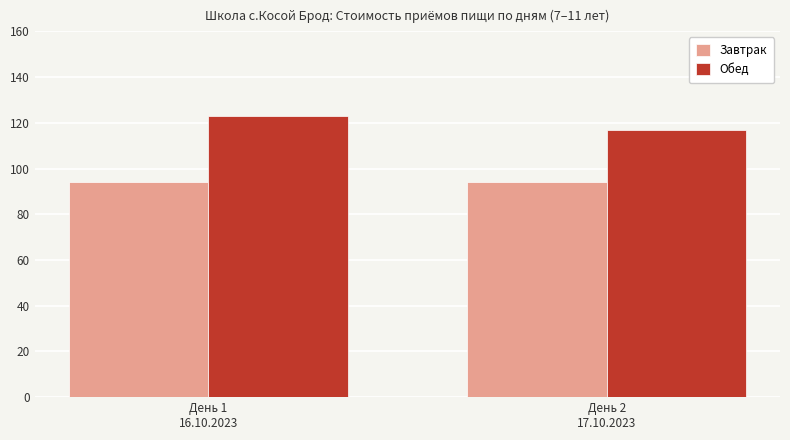

What position from the left is День 2
17.10.2023?

2